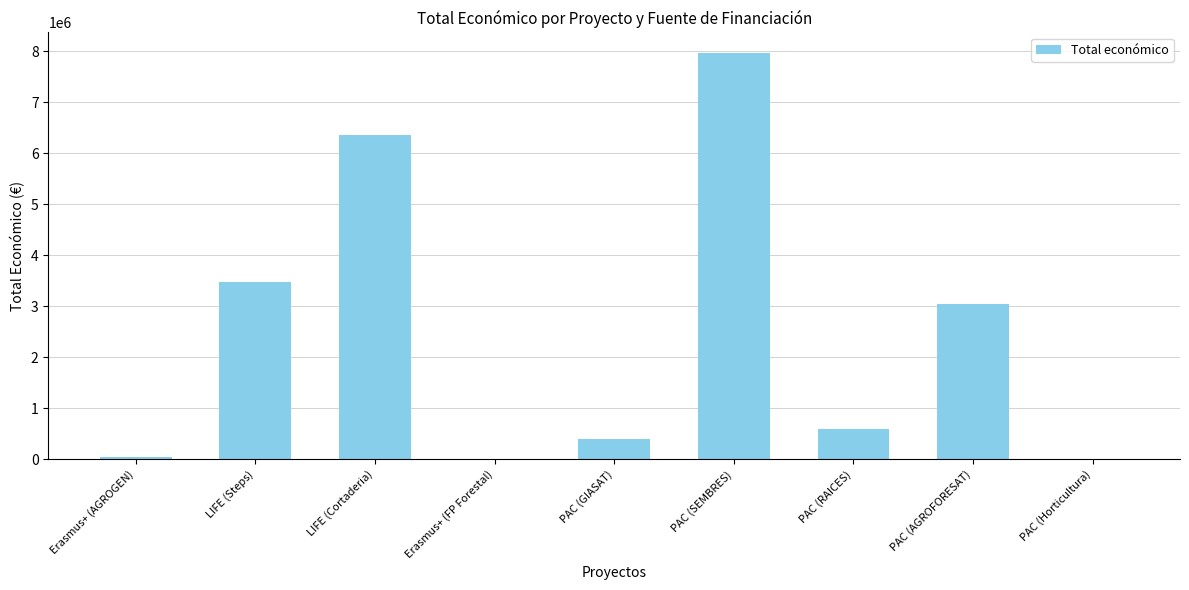

How many categories are shown in the chart?

9